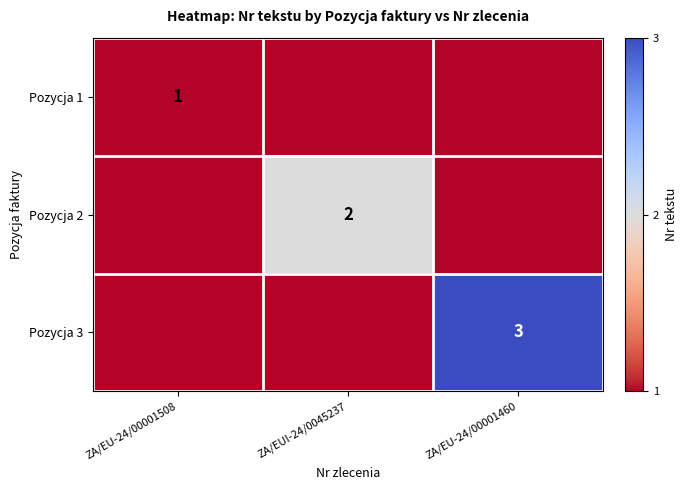

Is the value of Pozycja 1 at ZA/EU-24/00001508 greater than the value of Pozycja 3 at ZA/EU-24/00001460?

No